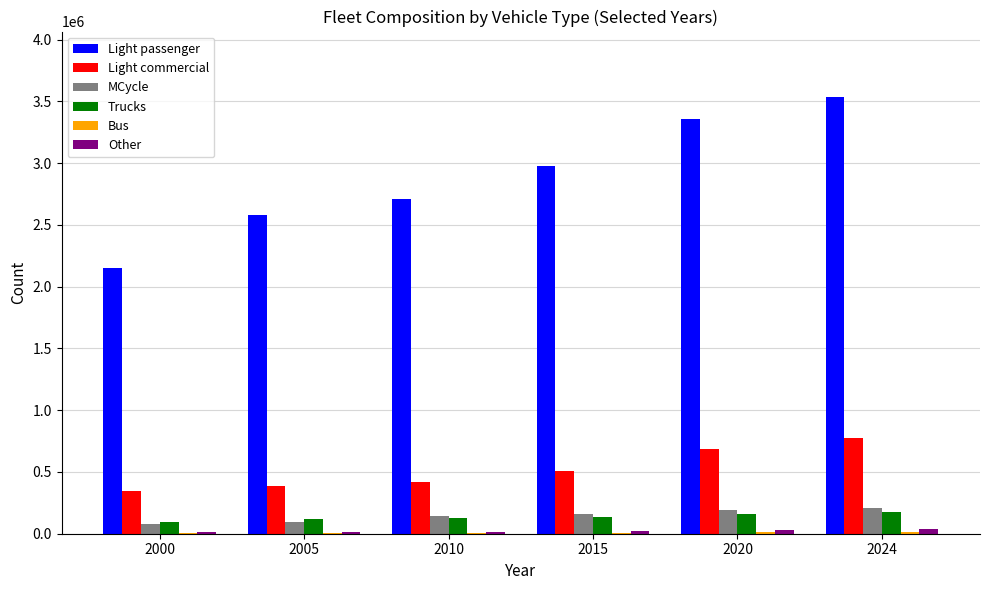

The value of Light commercial at 2000 is 347375. True or false?

True